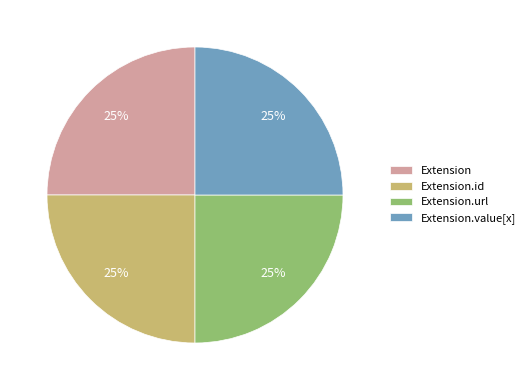

To the nearest percent, what is the average slice percentage?

25%